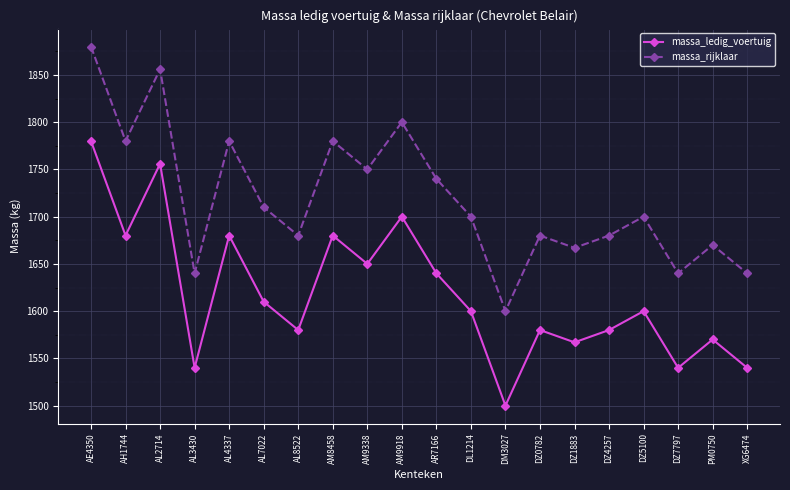

How many interior local valleys does the massa_ledig_voertuig series have?

7